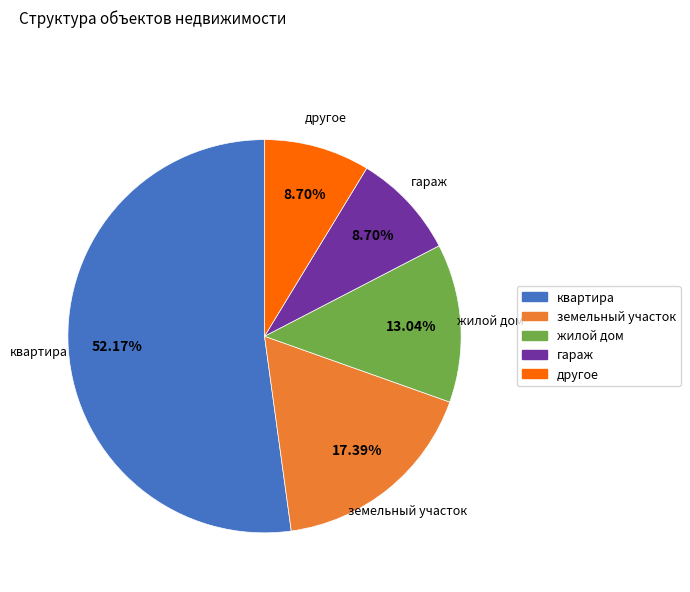

Is there any slice that represents more than half of the pie?

Yes